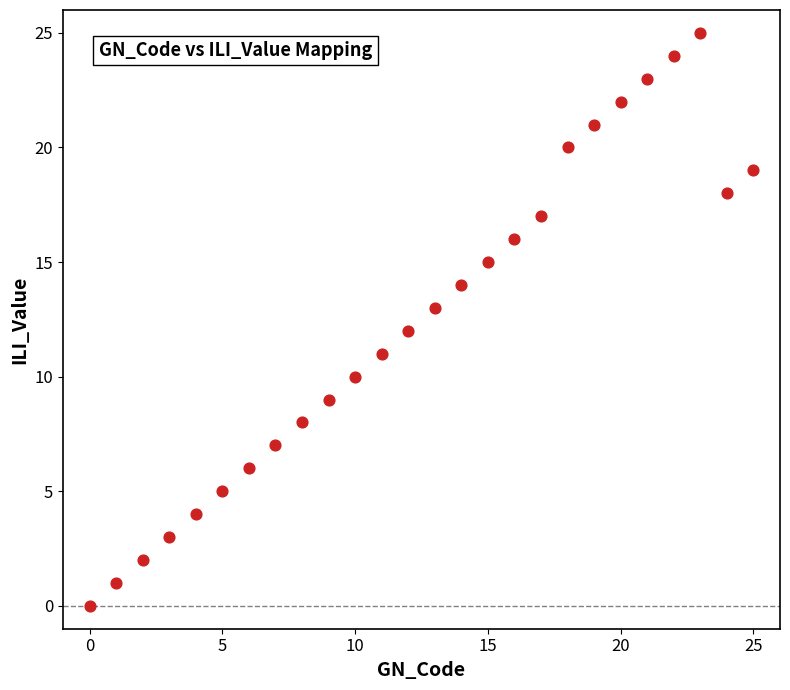

What is the range of Y values (max minus min)?

25